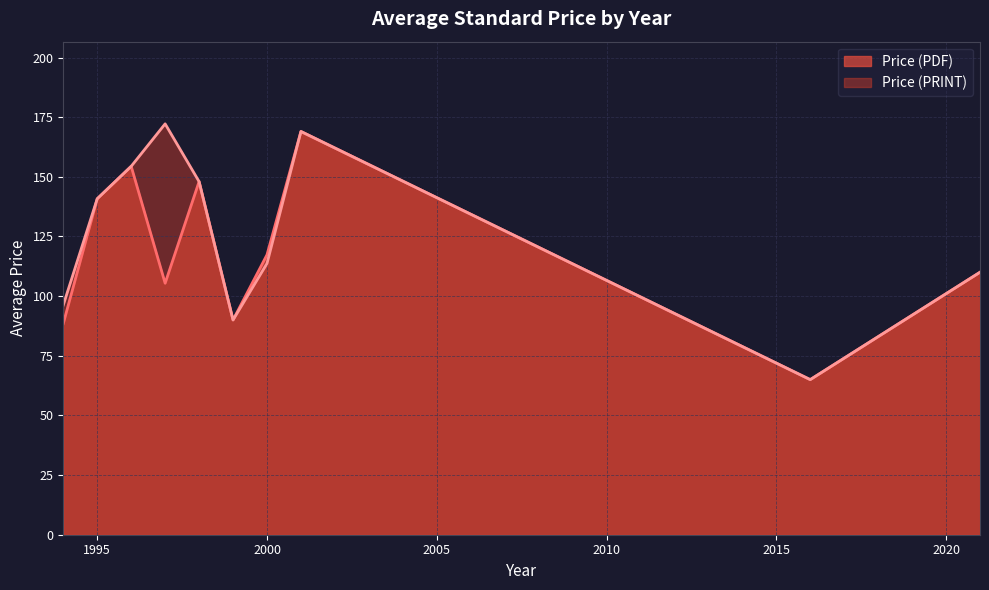

What value does the Price (PRINT) series have at 1995?

140.8